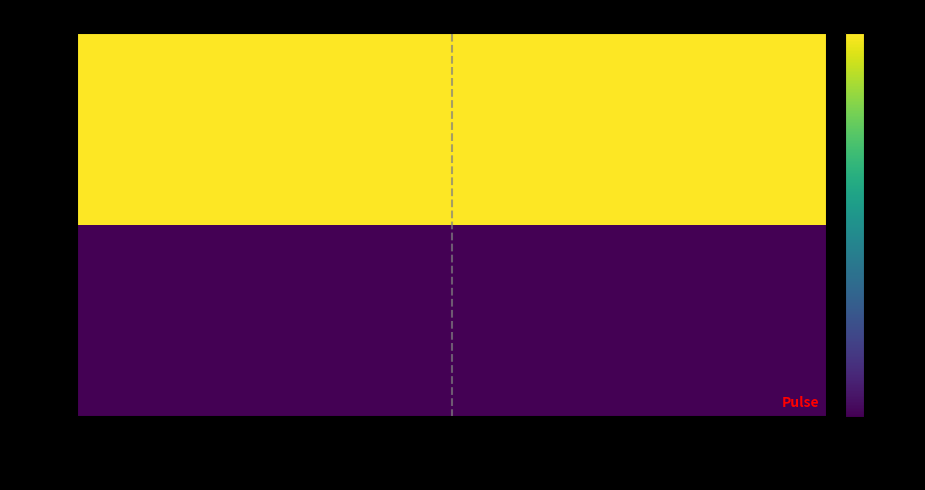

How many series are shown in this chart?

2